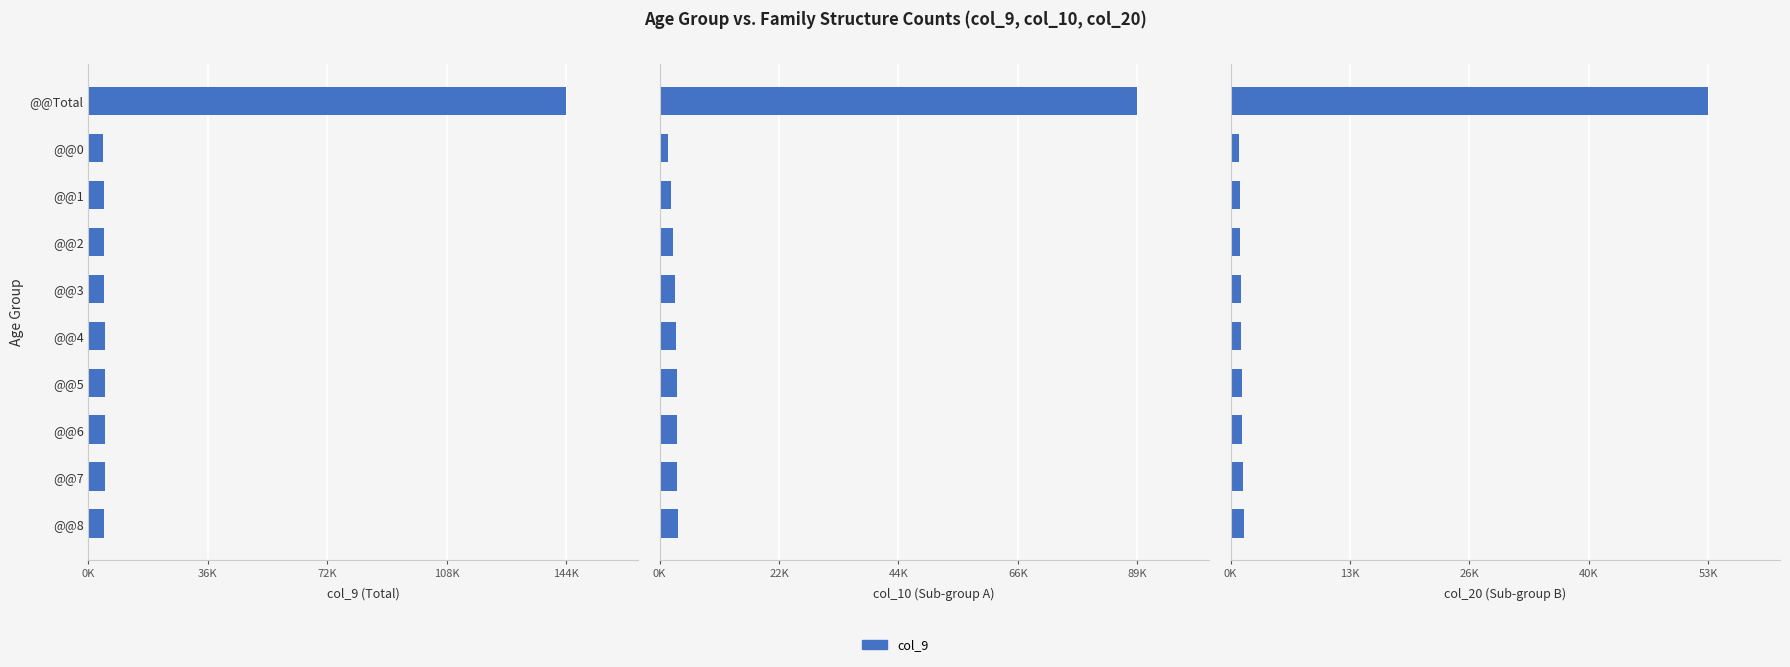

What is the value of the col_10 bar at the 7th from the left?

3247